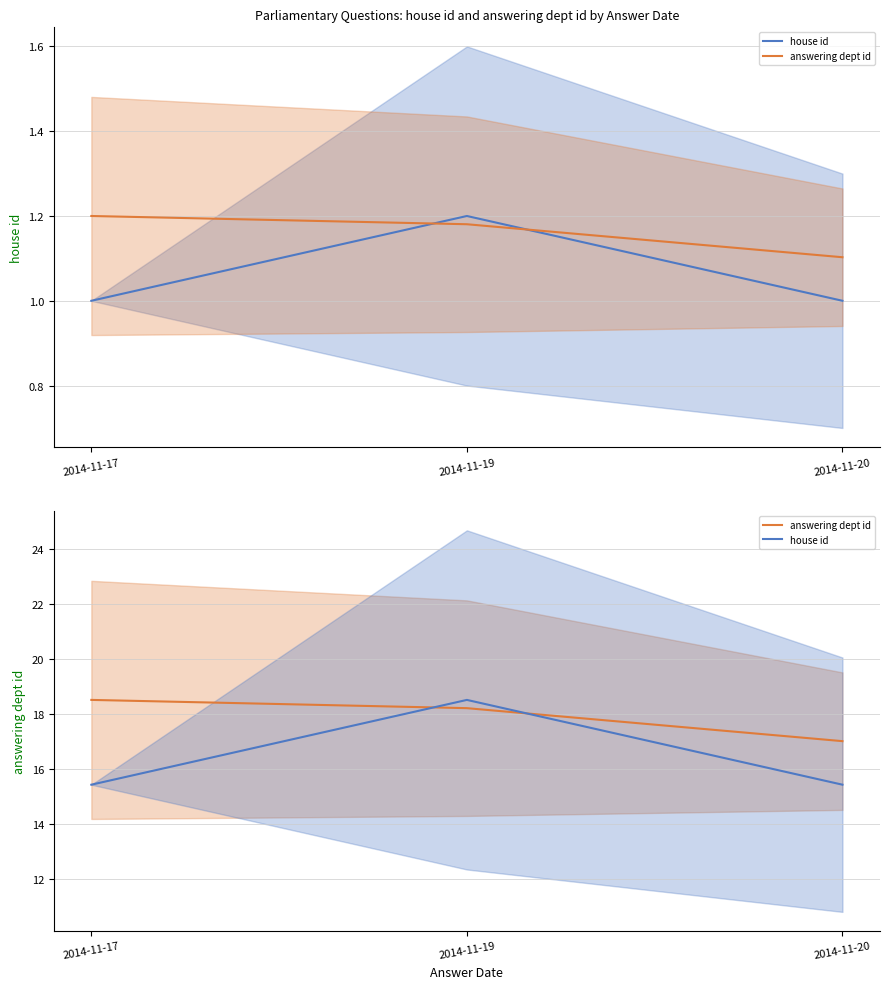

How many lines are shown in the chart?

2